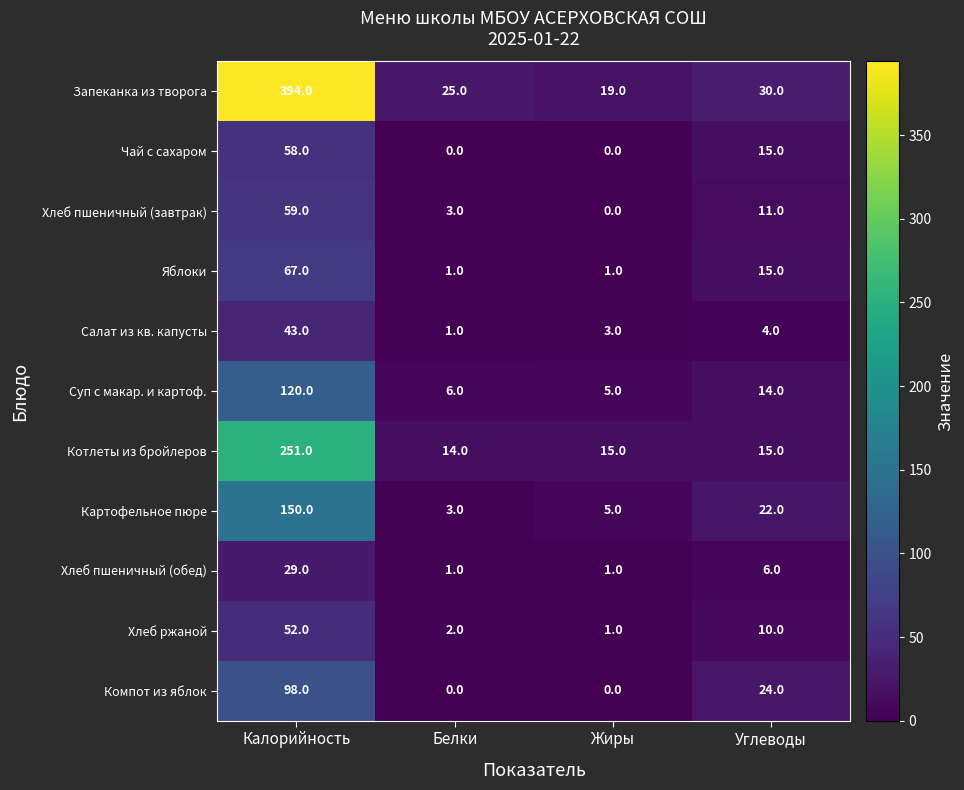

What is the difference between the second highest and second lowest values in the Суп с макар. и картоф. series?

8